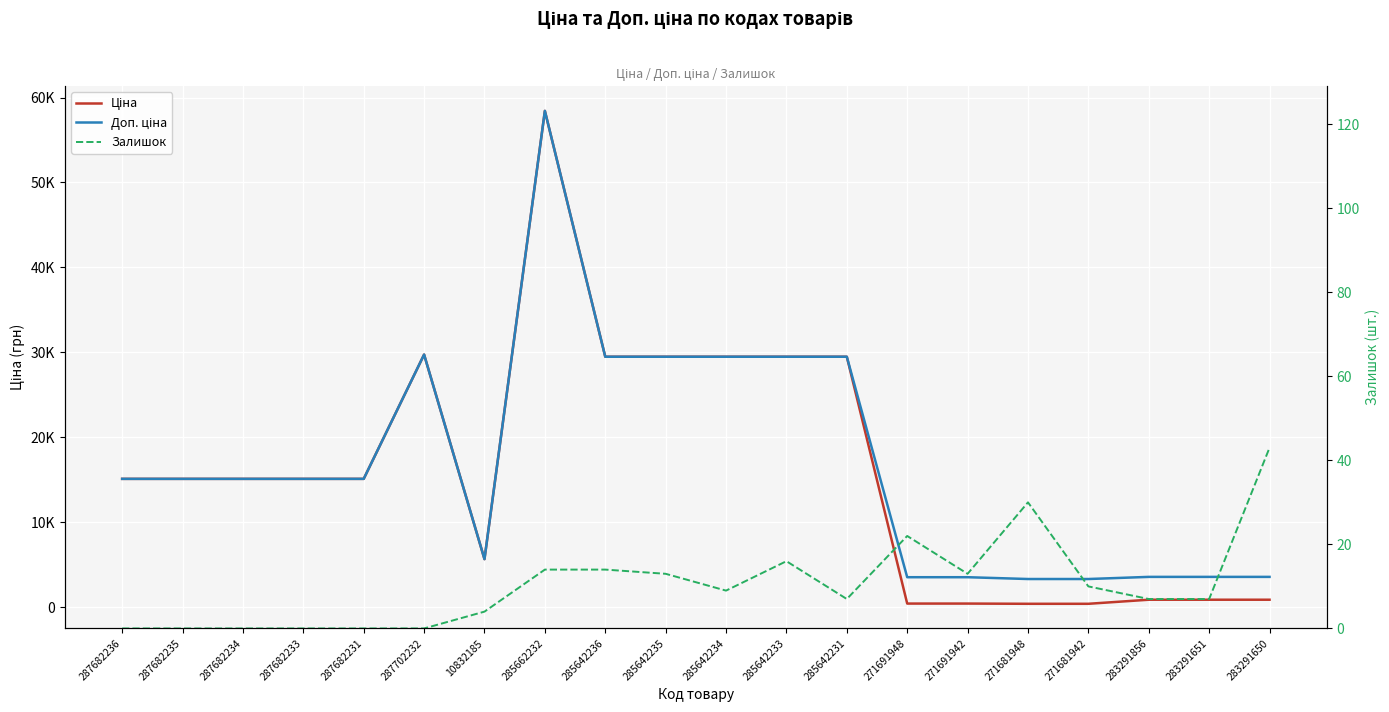

How many series are shown in this chart?

3